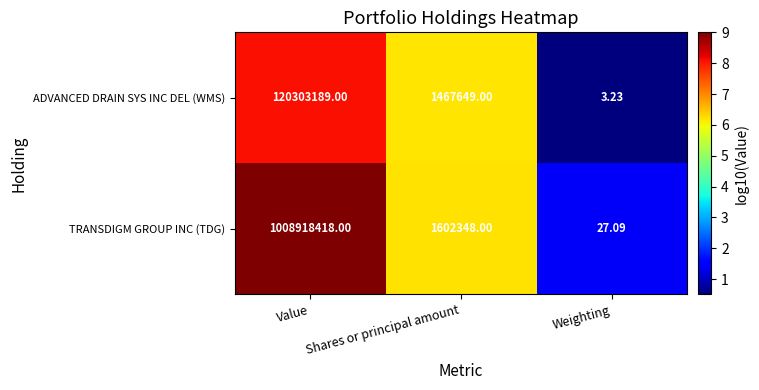

At Value, list the series in order from smallest to largest.

ADVANCED DRAIN SYS INC DEL (WMS), TRANSDIGM GROUP INC (TDG)